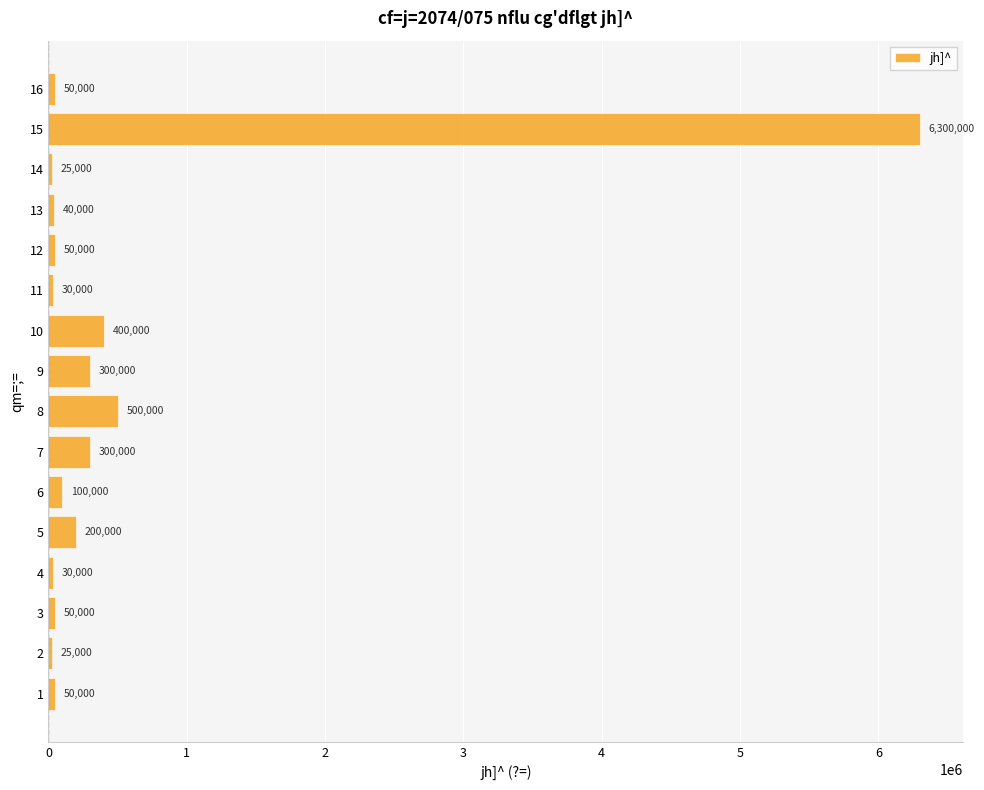

What is the sum of the values at 9 and 5?

500000